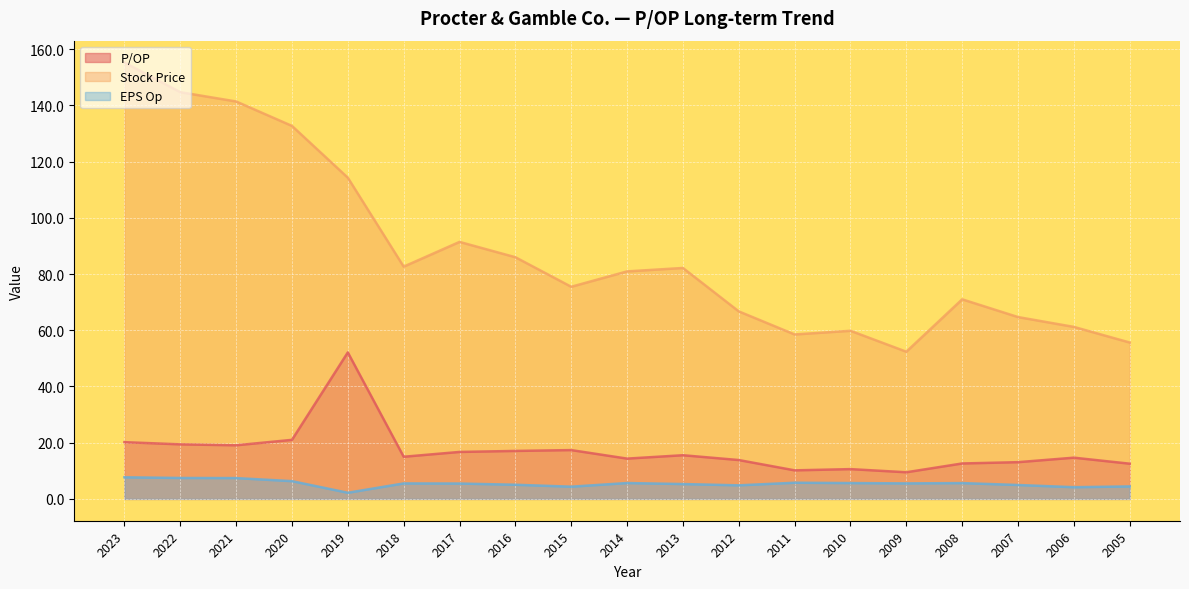

What are all the series names shown in the legend?

P/OP, Stock Price, EPS Op